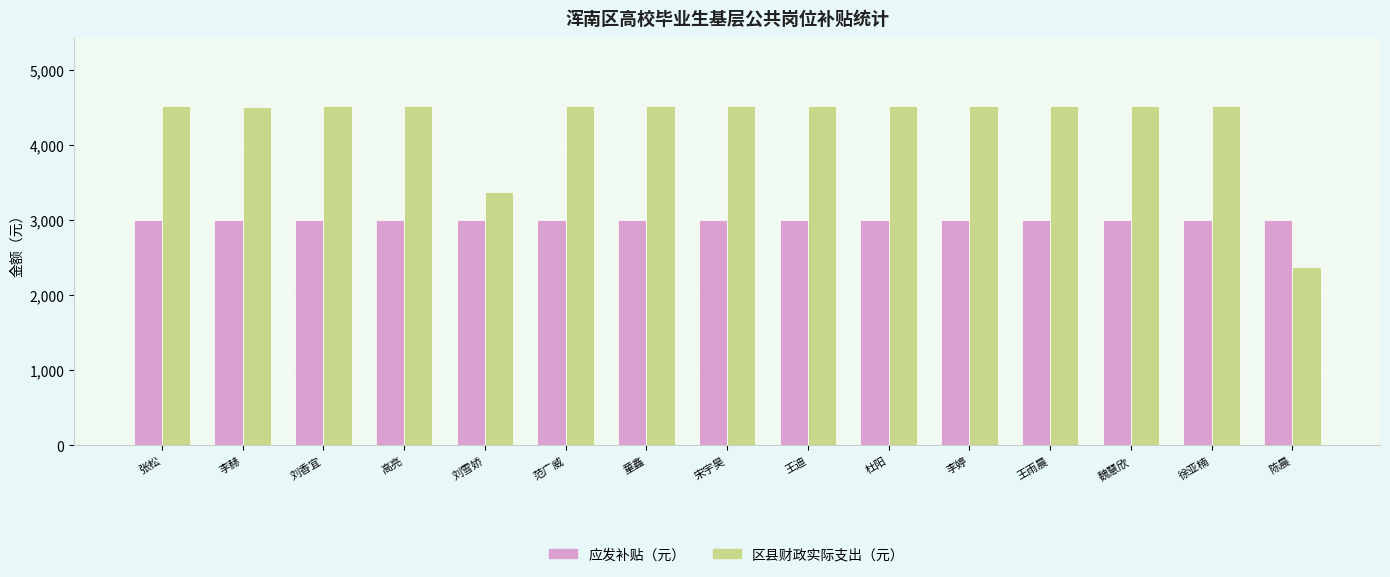

What is the label of the 2nd bar from the right?

徐亚楠